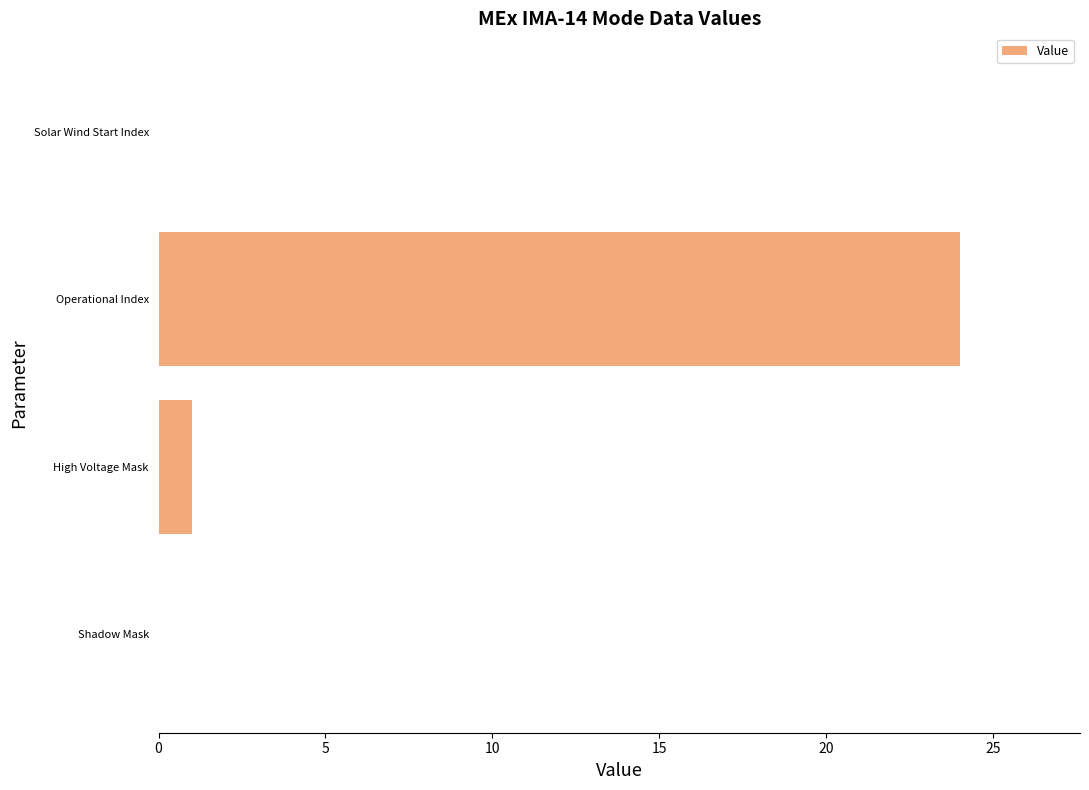

How many distinct data groups are displayed?

1